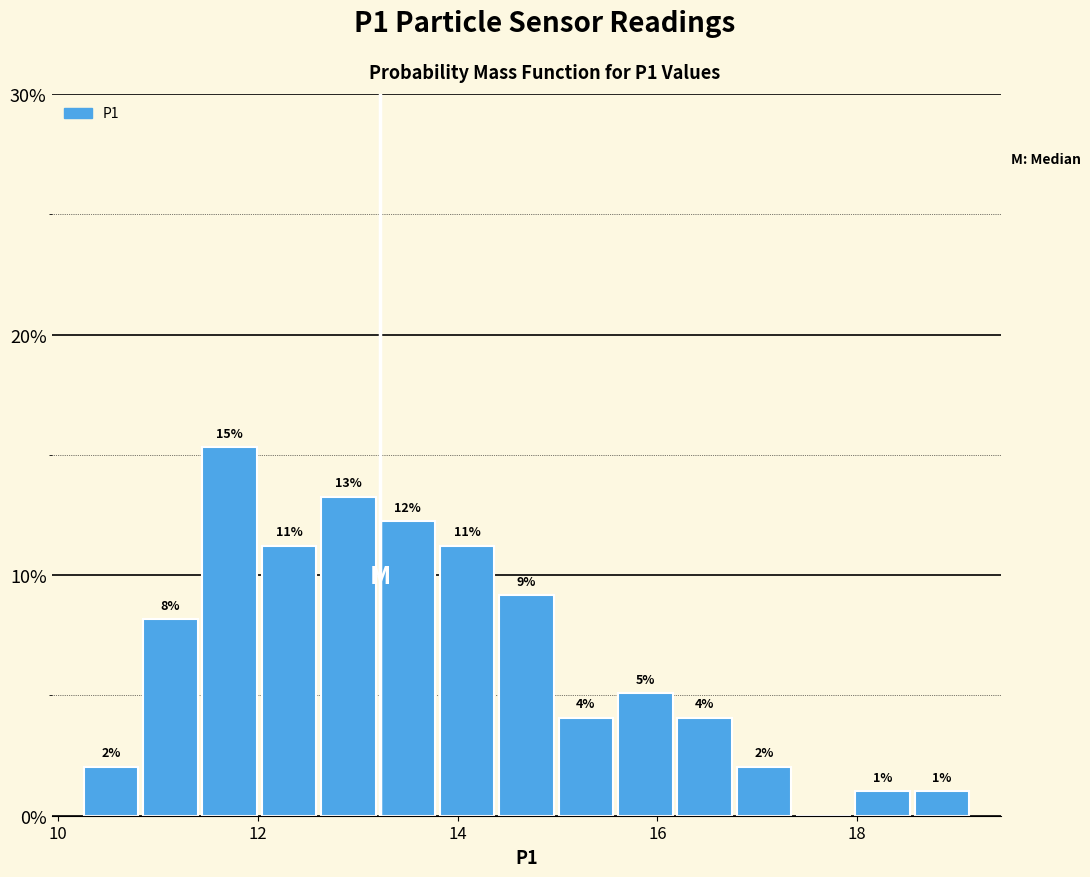

Read against the x-axis, roughly where is the centre of the tallest bar?

11.8